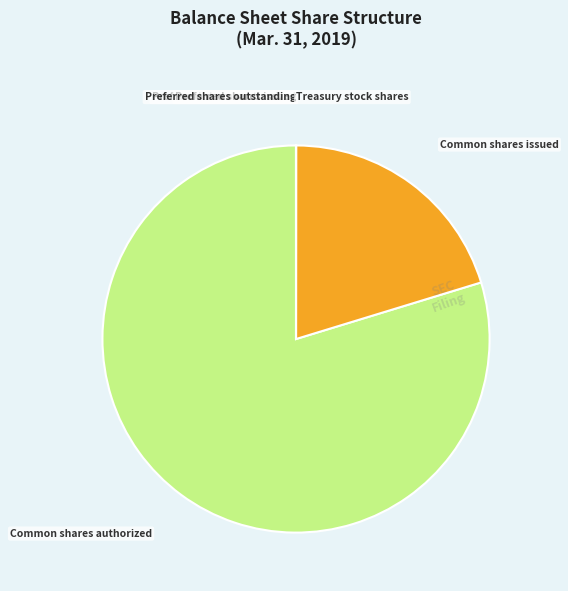

The Common shares authorized slice represents 80% of the pie. True or false?

True